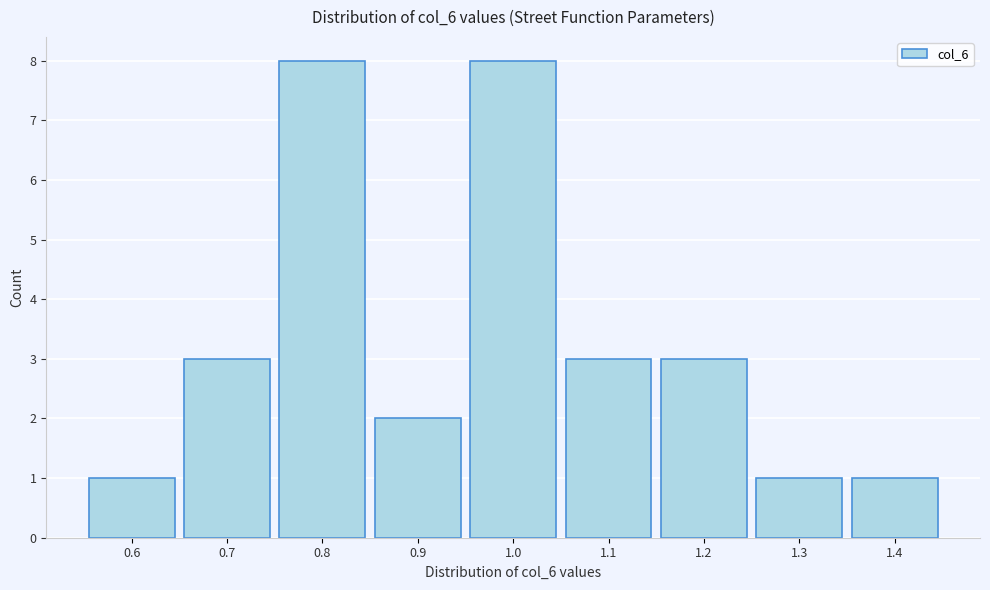

Reading left to right, what are all the values shown in this chart?

0.6=1	0.7=3	0.8=8	0.9=2	1.0=8	1.1=3	1.2=3	1.3=1	1.4=1